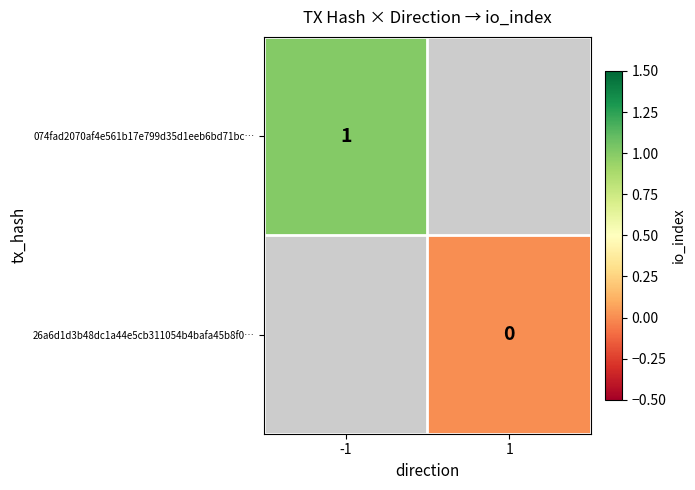

True or false: 074fad2070af4e561b17e799d35d1eeb6bd71bc… has a value of 1 at -1.

True